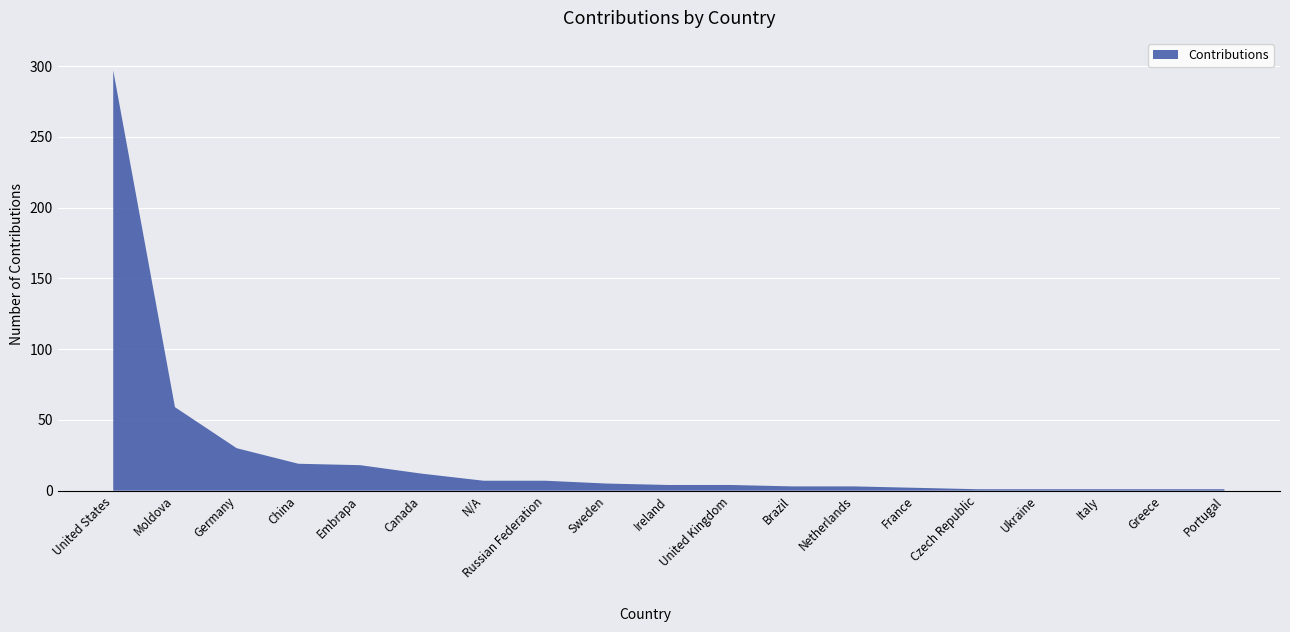

Reading left to right, transcribe all the data shown in this chart.

United States=297	Moldova=59	Germany=30	China=19	Embrapa=18	Canada=12	N/A=7	Russian Federation=7	Sweden=5	Ireland=4	United Kingdom=4	Brazil=3	Netherlands=3	France=2	Czech Republic=1	Ukraine=1	Italy=1	Greece=1	Portugal=1